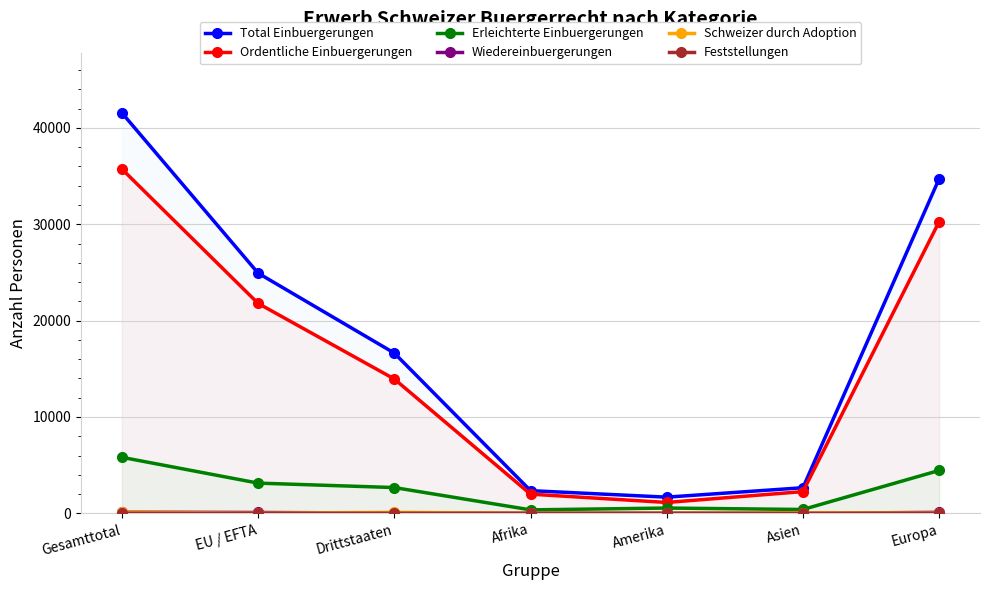

What is the label of the 1st point from the left?

Gesamttotal